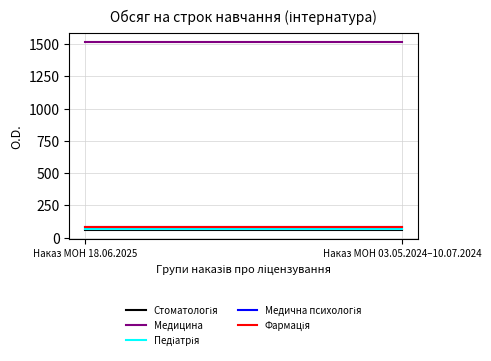

What is the value of the Медична психологія point at the 1st from the left?

80